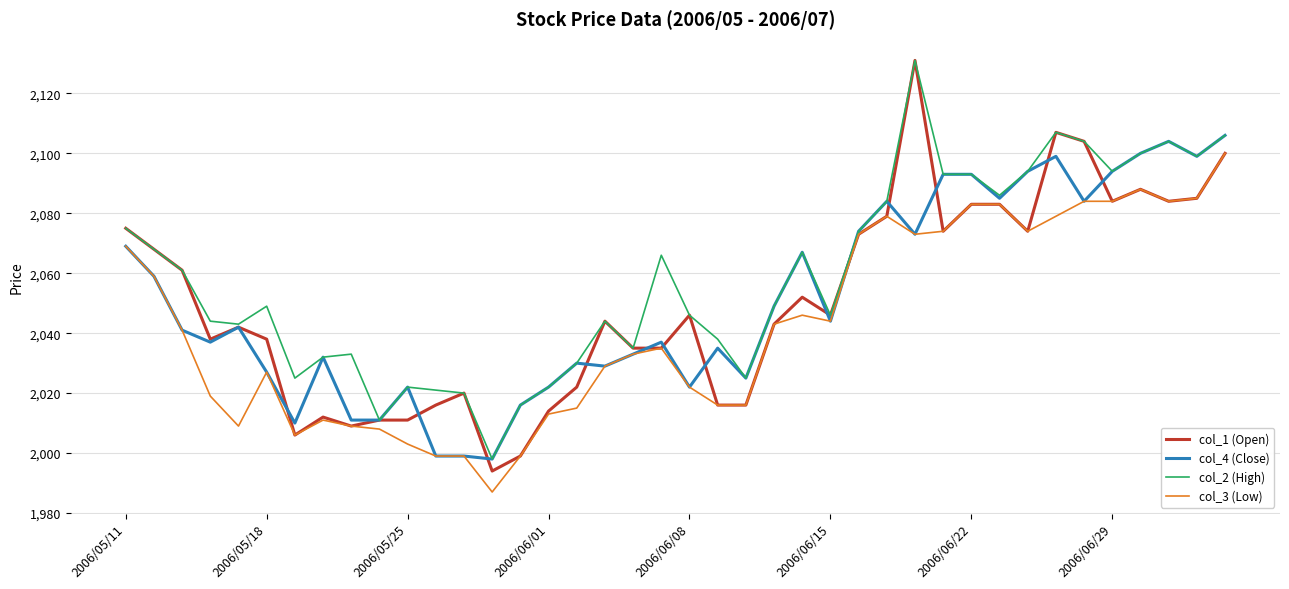

How many lines are shown in the chart?

4